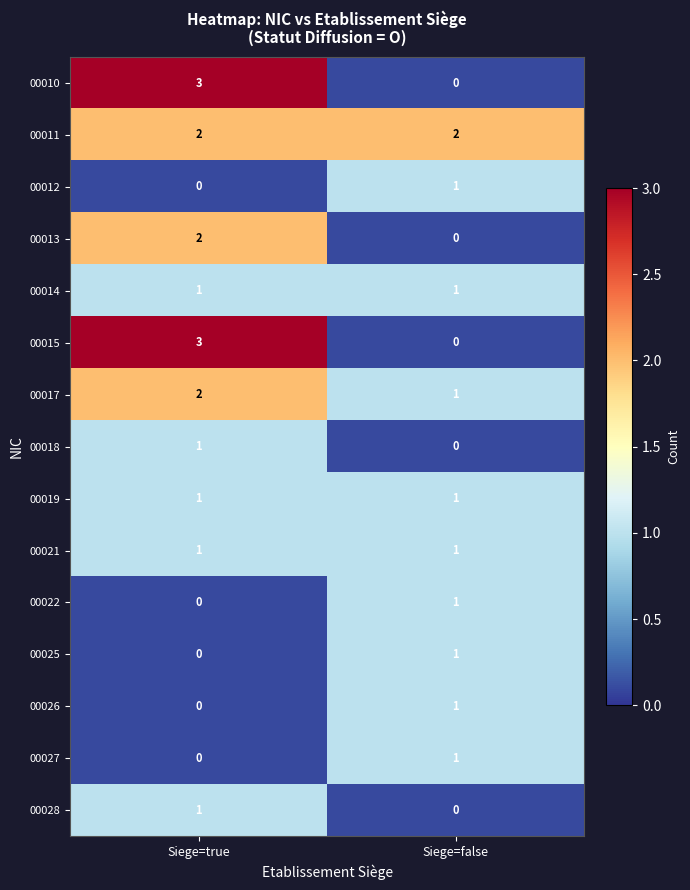

Reading right to left, extract all data points from this chart.

00010: 0	3
00011: 2	2
00012: 1	0
00013: 0	2
00014: 1	1
00015: 0	3
00017: 1	2
00018: 0	1
00019: 1	1
00021: 1	1
00022: 1	0
00025: 1	0
00026: 1	0
00027: 1	0
00028: 0	1